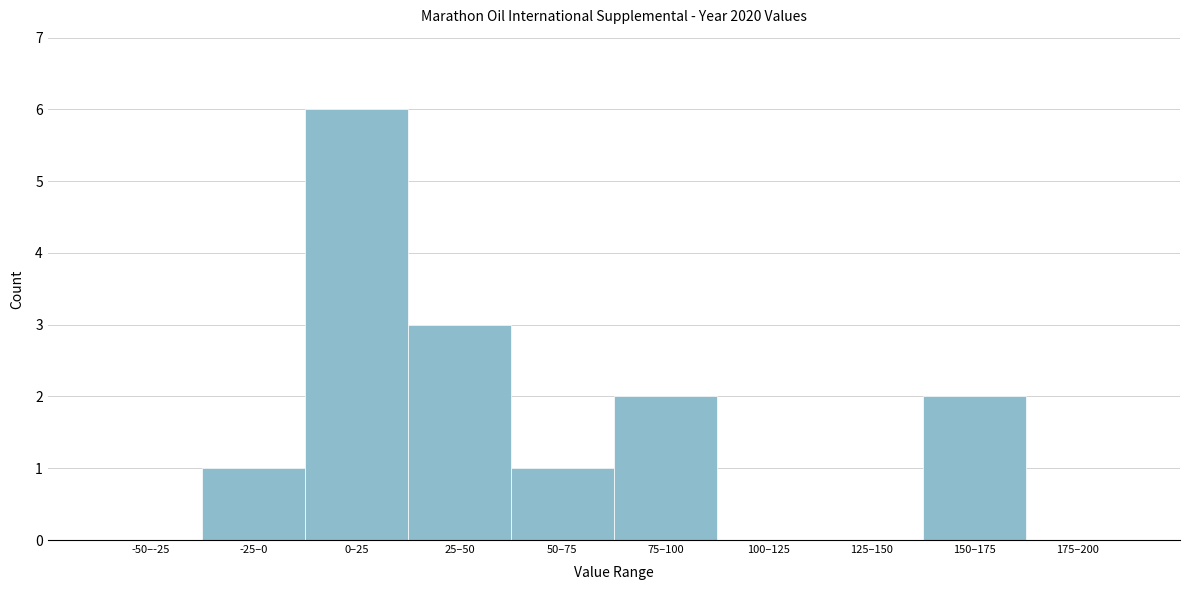

Reading left to right, extract all data points from this chart.

-50–-25=0	-25–0=1	0–25=6	25–50=3	50–75=1	75–100=2	100–125=0	125–150=0	150–175=2	175–200=0